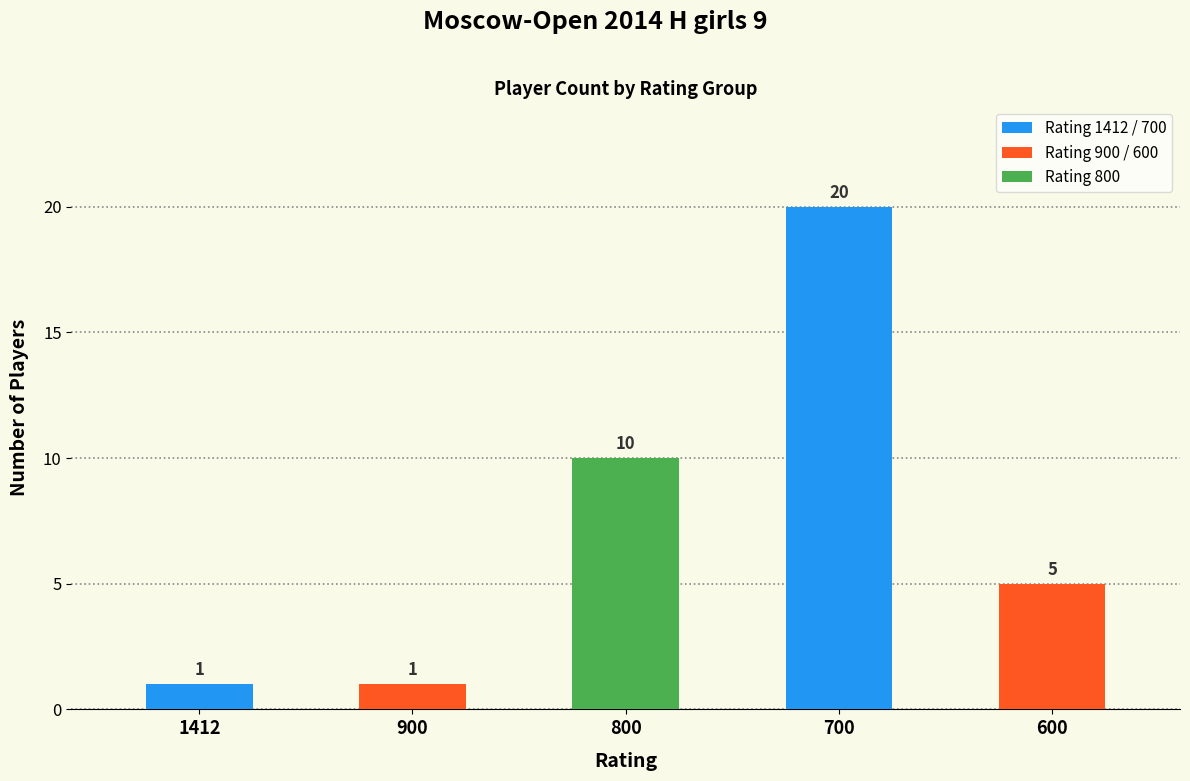

Reading left to right, transcribe all the data shown in this chart.

1412=1	900=1	800=10	700=20	600=5